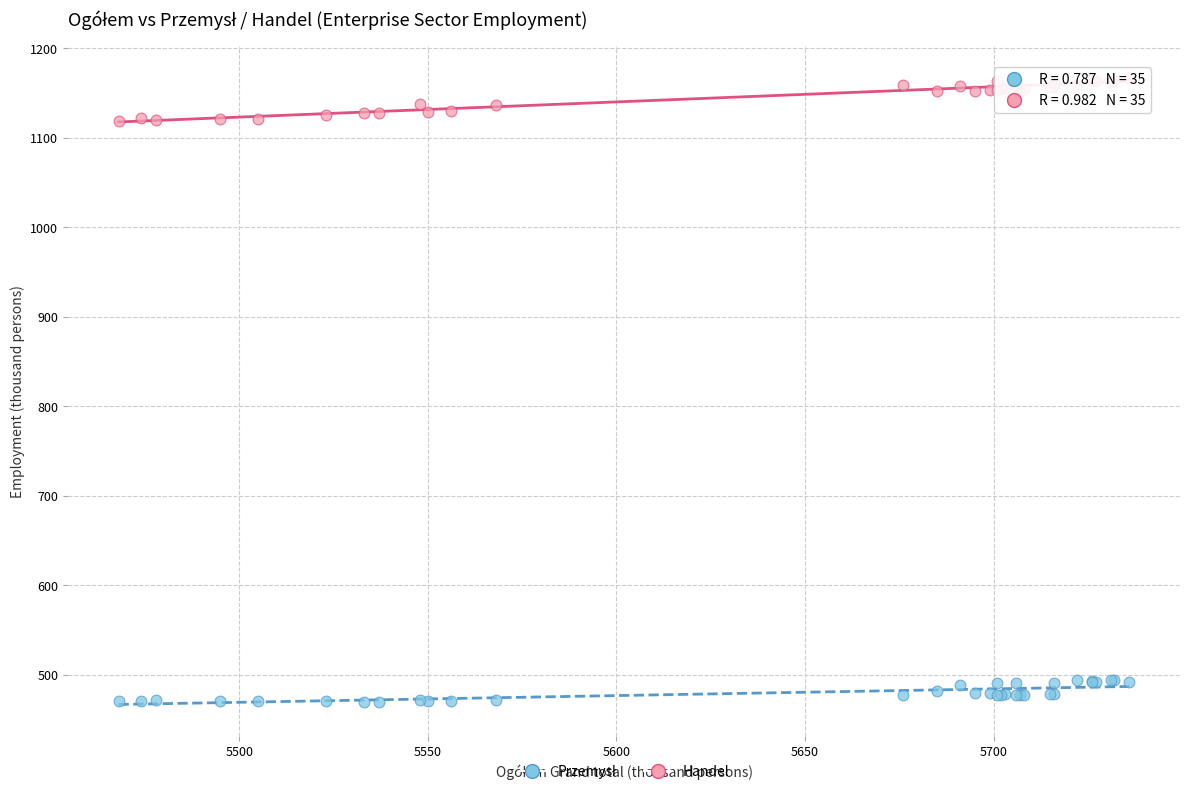

Which series reaches the maximum Y coordinate?

Handel